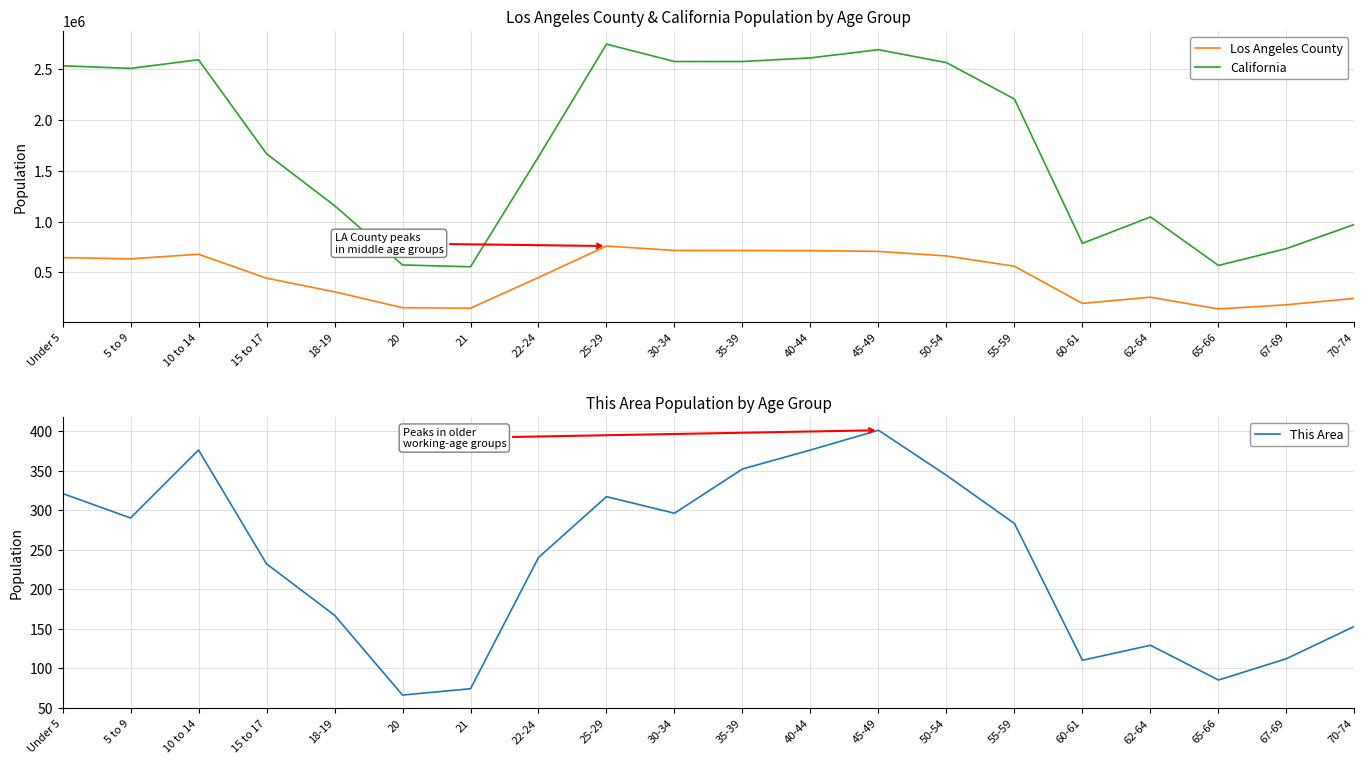

What is the difference between the Los Angeles County values at 20 and 50-54?

508739